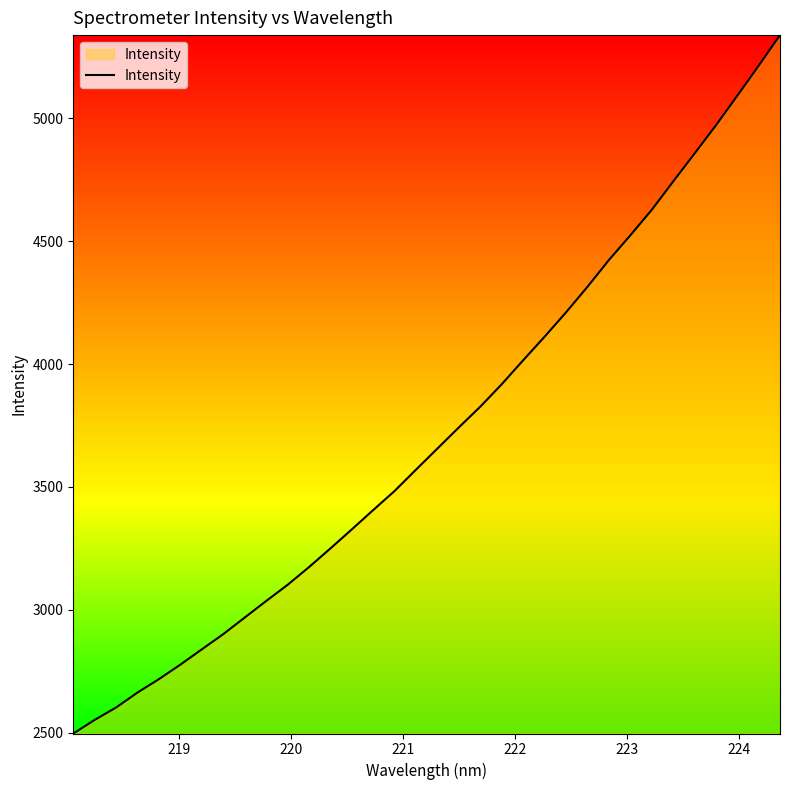

What is the minimum value shown in the chart?

2497.4